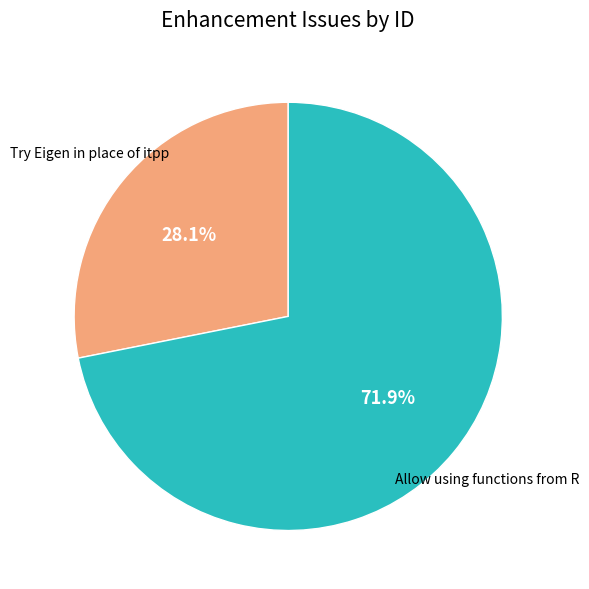

Is there any slice that represents more than half of the pie?

Yes